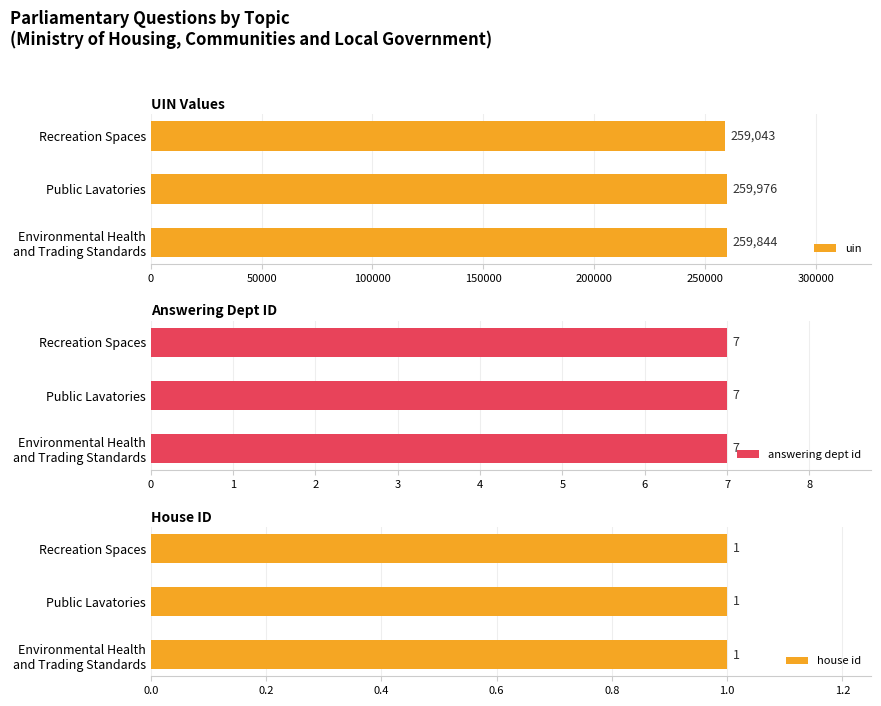

Is it true that uin equals 60249 at Recreation Spaces?

False